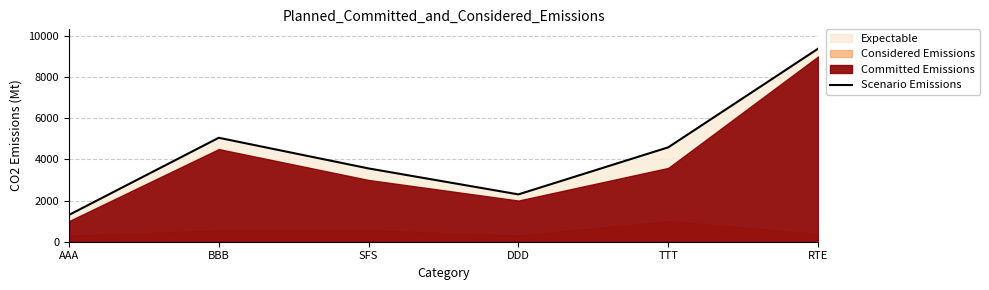

How many interior local valleys (lower than both neighbors) does the data have?

1